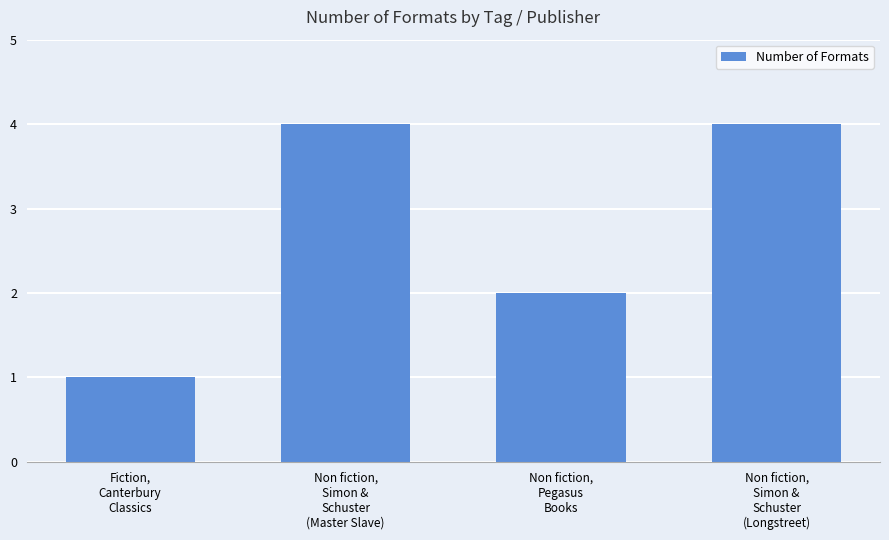

Reading right to left, what are all the values shown in this chart?

Non fiction,
Simon &
Schuster
(Longstreet)=4	Non fiction,
Pegasus
Books=2	Non fiction,
Simon &
Schuster
(Master Slave)=4	Fiction,
Canterbury
Classics=1